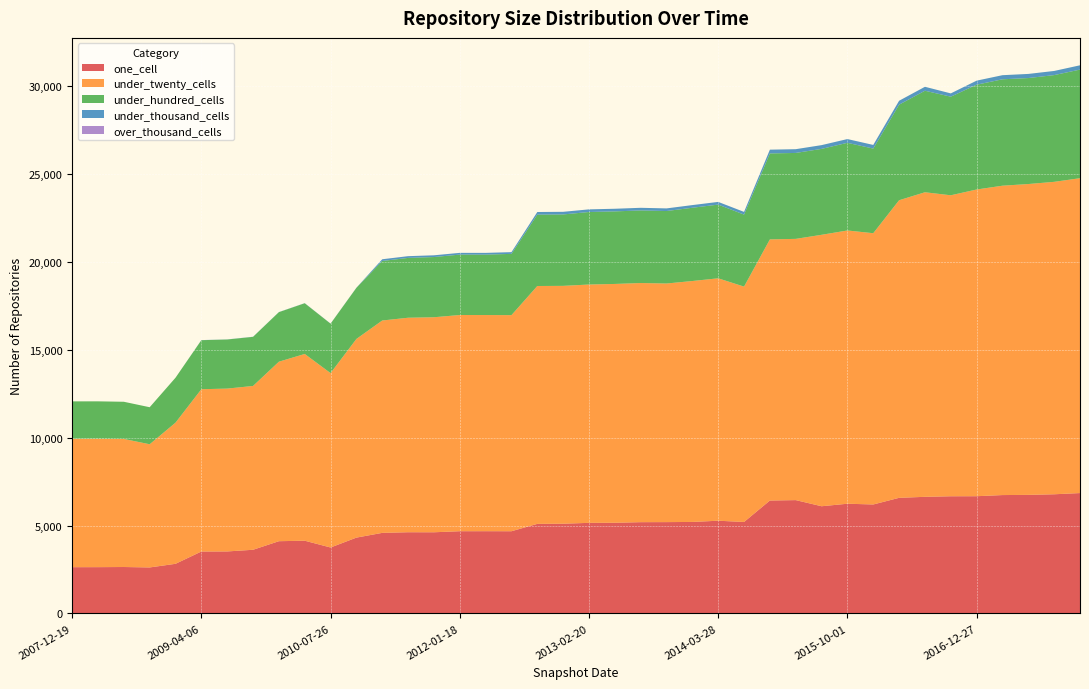

Reading left to right, what are all the values shown in this chart?

one_cell: 2007-12-19=2632	2008-04-01=2634	2008-06-27=2642	2008-10-10=2617	2008-12-17=2824	2009-04-06=3524	2009-06-17=3528	2009-09-25=3623	2009-12-16=4111	2010-04-01=4139	2010-07-26=3752	2010-11-17=4315	2011-02-21=4585	2011-06-10=4621	2011-09-05=4619	2012-01-18=4679	2012-03-26=4680	2012-07-13=4678	2012-10-31=5097	2012-12-11=5106	2013-02-20=5155	2013-05-21=5160	2013-07-09=5194	2013-09-10=5197	2013-12-20=5207	2014-03-28=5276	2014-09-08=5205	2015-01-19=6425	2015-04-09=6449	2015-07-03=6100	2015-10-01=6243	2016-01-04=6201	2016-04-05=6579	2016-07-04=6636	2016-10-07=6668	2016-12-27=6671	2017-04-12=6736	2017-07-24=6747	2017-10-12=6781	2017-12-22=6850
under_twenty_cells: 2007-12-19=7309	2008-04-01=7309	2008-06-27=7288	2008-10-10=7011	2008-12-17=8034	2009-04-06=9236	2009-06-17=9268	2009-09-25=9323	2009-12-16=10215	2010-04-01=10628	2010-07-26=9925	2010-11-17=11307	2011-02-21=12086	2011-06-10=12207	2011-09-05=12237	2012-01-18=12304	2012-03-26=12302	2012-07-13=12298	2012-10-31=13537	2012-12-11=13536	2013-02-20=13563	2013-05-21=13591	2013-07-09=13609	2013-09-10=13579	2013-12-20=13711	2014-03-28=13796	2014-09-08=13395	2015-01-19=14862	2015-04-09=14867	2015-07-03=15448	2015-10-01=15551	2016-01-04=15437	2016-04-05=16936	2016-07-04=17333	2016-10-07=17129	2016-12-27=17455	2017-04-12=17606	2017-07-24=17690	2017-10-12=17781	2017-12-22=17919
under_hundred_cells: 2007-12-19=2127	2008-04-01=2127	2008-06-27=2116	2008-10-10=2107	2008-12-17=2557	2009-04-06=2790	2009-06-17=2793	2009-09-25=2794	2009-12-16=2819	2010-04-01=2886	2010-07-26=2813	2010-11-17=2909	2011-02-21=3386	2011-06-10=3405	2011-09-05=3426	2012-01-18=3438	2012-03-26=3438	2012-07-13=3486	2012-10-31=4061	2012-12-11=4064	2013-02-20=4127	2013-05-21=4129	2013-07-09=4131	2013-09-10=4124	2013-12-20=4169	2014-03-28=4194	2014-09-08=4097	2015-01-19=4892	2015-04-09=4890	2015-07-03=4889	2015-10-01=4988	2016-01-04=4816	2016-04-05=5439	2016-07-04=5777	2016-10-07=5611	2016-12-27=5964	2017-04-12=6055	2017-07-24=6031	2017-10-12=6074	2017-12-22=6180
under_thousand_cells: 2007-12-19=0	2008-04-01=0	2008-06-27=0	2008-10-10=0	2008-12-17=0	2009-04-06=6	2009-06-17=6	2009-09-25=6	2009-12-16=6	2010-04-01=6	2010-07-26=6	2010-11-17=6	2011-02-21=99	2011-06-10=99	2011-09-05=99	2012-01-18=99	2012-03-26=99	2012-07-13=99	2012-10-31=150	2012-12-11=150	2013-02-20=150	2013-05-21=150	2013-07-09=150	2013-09-10=150	2013-12-20=152	2014-03-28=154	2014-09-08=154	2015-01-19=214	2015-04-09=214	2015-07-03=214	2015-10-01=214	2016-01-04=208	2016-04-05=222	2016-07-04=225	2016-10-07=187	2016-12-27=230	2017-04-12=234	2017-07-24=235	2017-10-12=236	2017-12-22=245
over_thousand_cells: 2007-12-19=0	2008-04-01=0	2008-06-27=0	2008-10-10=0	2008-12-17=0	2009-04-06=0	2009-06-17=0	2009-09-25=0	2009-12-16=0	2010-04-01=0	2010-07-26=0	2010-11-17=0	2011-02-21=0	2011-06-10=0	2011-09-05=0	2012-01-18=0	2012-03-26=0	2012-07-13=0	2012-10-31=0	2012-12-11=0	2013-02-20=0	2013-05-21=0	2013-07-09=0	2013-09-10=0	2013-12-20=0	2014-03-28=0	2014-09-08=0	2015-01-19=0	2015-04-09=0	2015-07-03=0	2015-10-01=0	2016-01-04=0	2016-04-05=0	2016-07-04=0	2016-10-07=0	2016-12-27=0	2017-04-12=0	2017-07-24=0	2017-10-12=0	2017-12-22=0